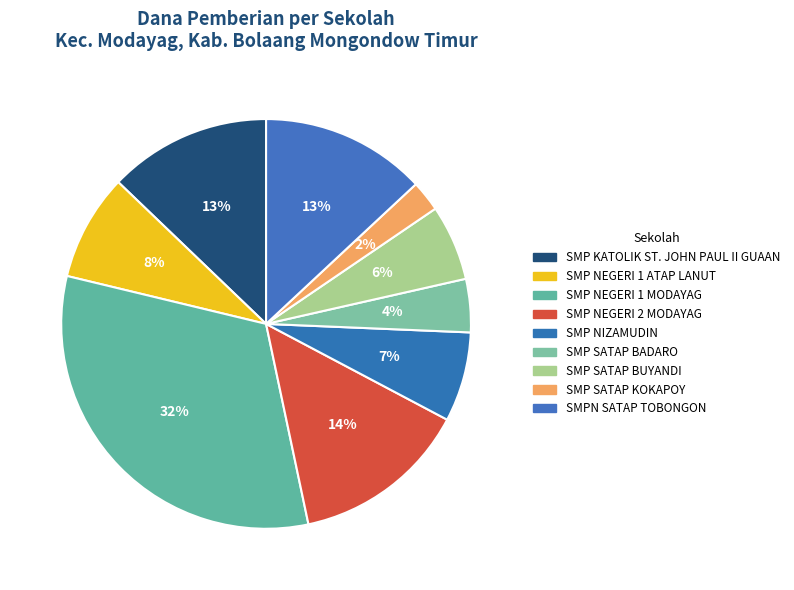

Do SMP SATAP BUYANDI and SMP SATAP BADARO together represent more than half of the pie?

No